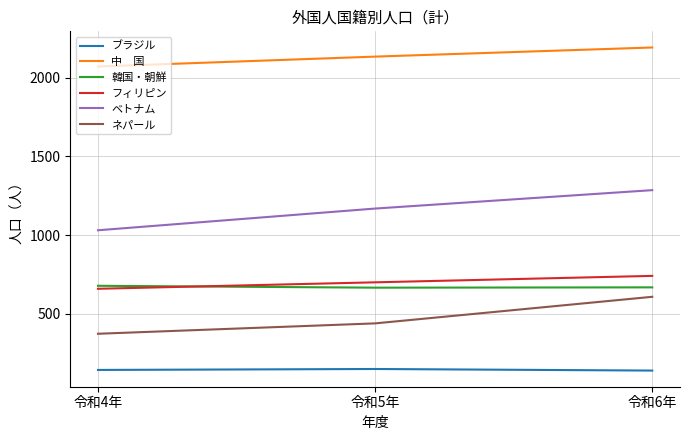

At which category is the sum across all series the highest?

令和6年